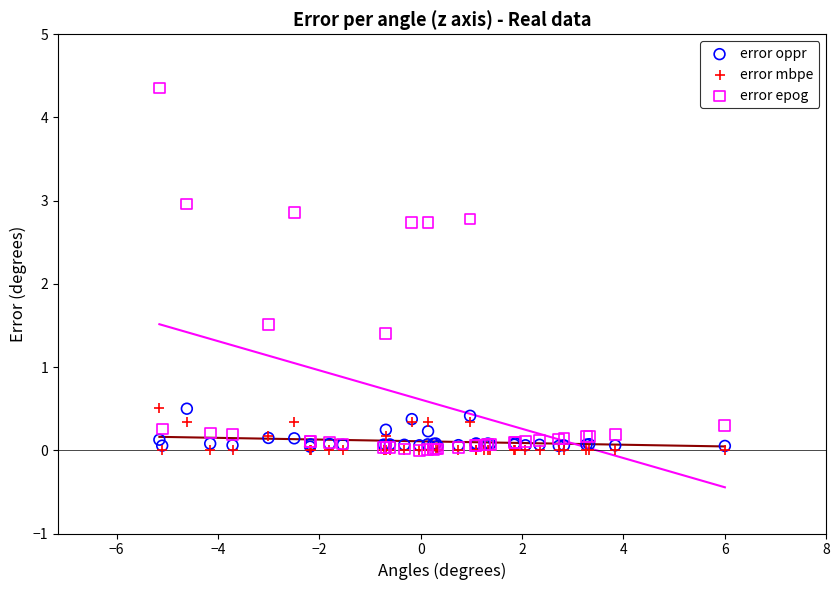

Which series reaches the maximum Y coordinate?

error epog